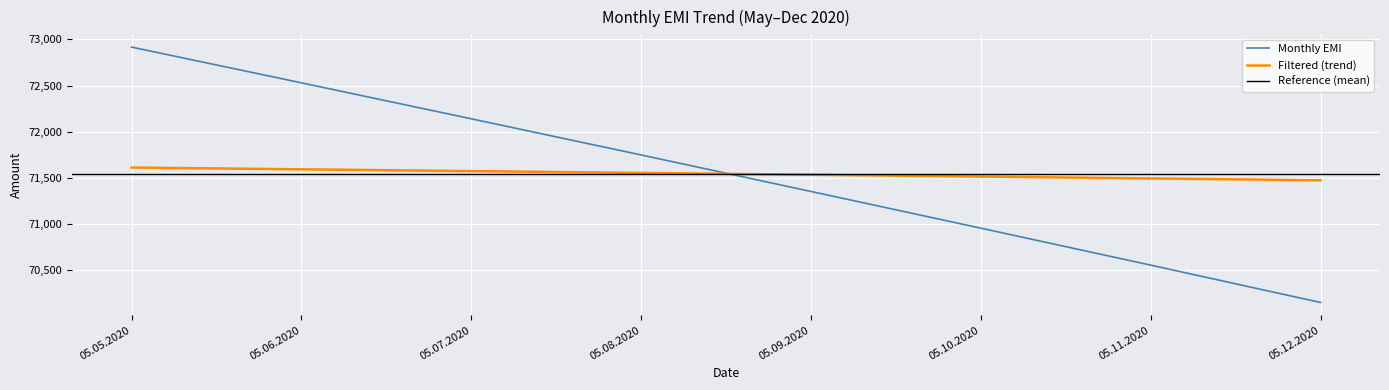

What is the change in value from 05.09.2020 to 05.11.2020?

-799.0